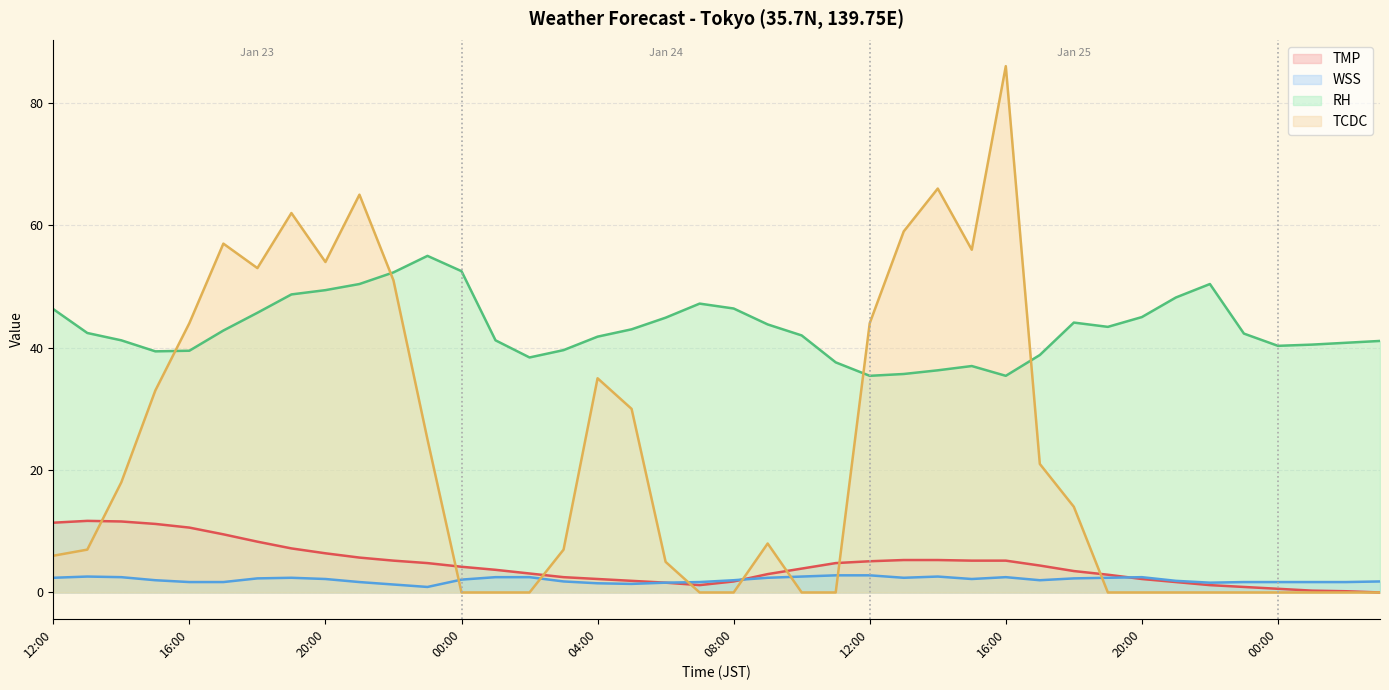

What is the difference between the WSS values at 10:00 and 03:00?

0.8